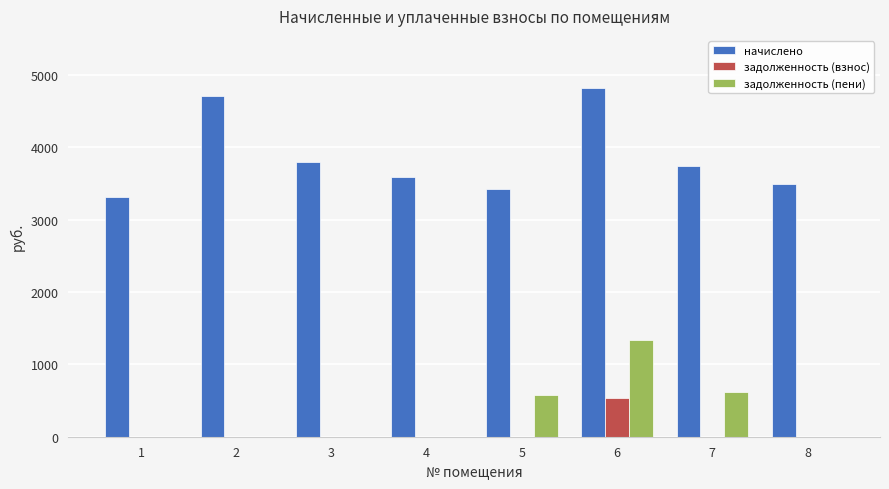

How many values in the задолженность (взнос) series exceed 0?

1